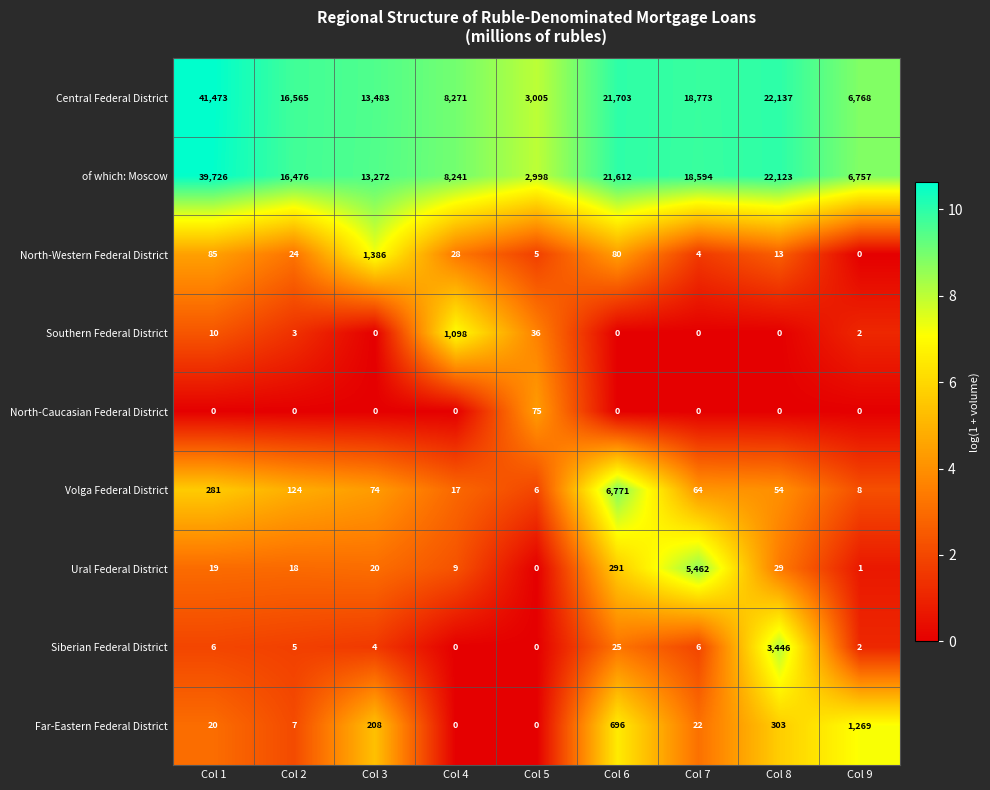

What is the sum of all Southern Federal District values?

1149